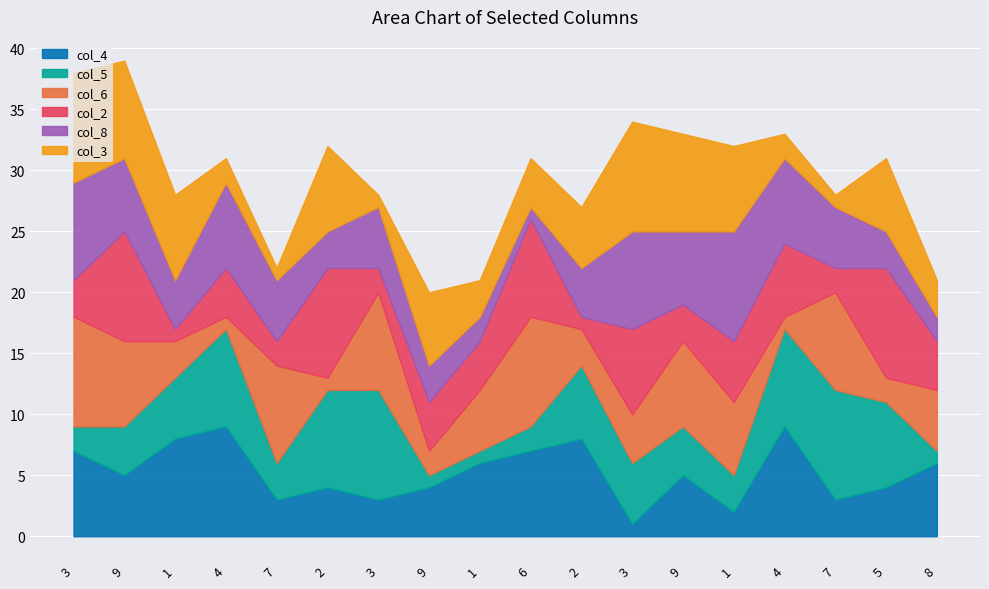

How many col_2 values are between 2 and 7?

12